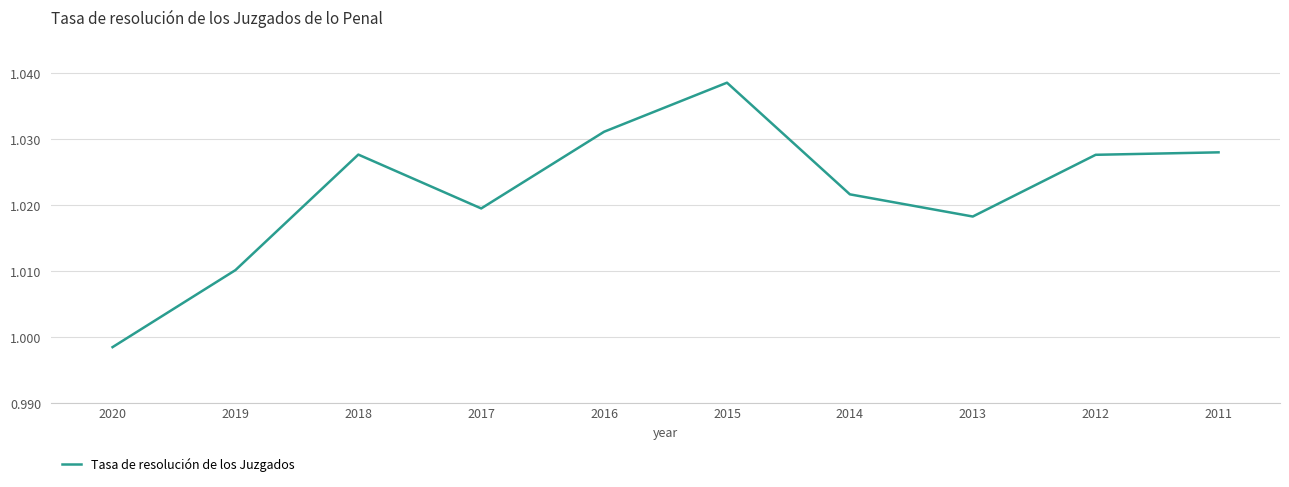

What value does the data have at 2019?

1.0